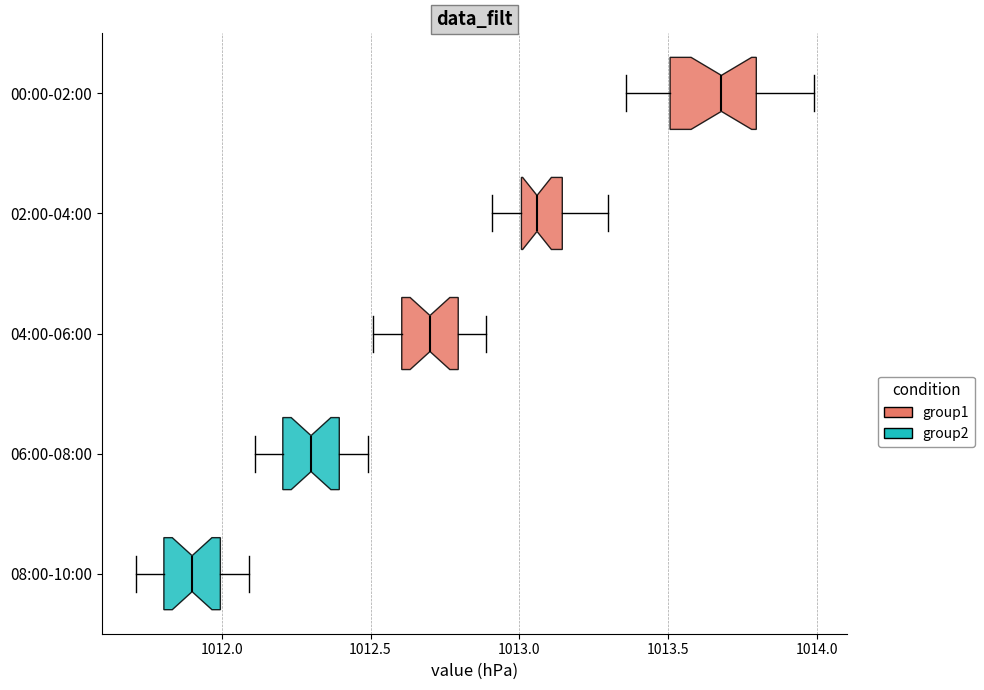

Reading bottom to top, read every box against the x-axis: the position of its median line, the range the box covers, and the ends of its whiskers. The values are not printed on the chart, so give them approximately, as read against the axis.

08:00-10:00: median 1011.90, box 1011.80 to 1012.00, whiskers 1011.70 to 1012.10
06:00-08:00: median 1012.30, box 1012.20 to 1012.40, whiskers 1012.10 to 1012.50
04:00-06:00: median 1012.70, box 1012.60 to 1012.80, whiskers 1012.50 to 1012.90
02:00-04:00: median 1013.05, box 1013.00 to 1013.15, whiskers 1012.90 to 1013.30
00:00-02:00: median 1013.70, box 1013.50 to 1013.80, whiskers 1013.35 to 1014.00